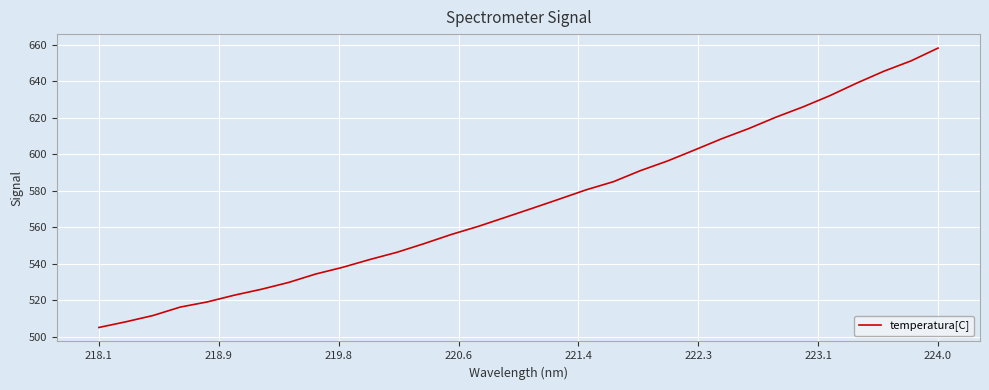

What is the minimum value shown in the chart?

505.1